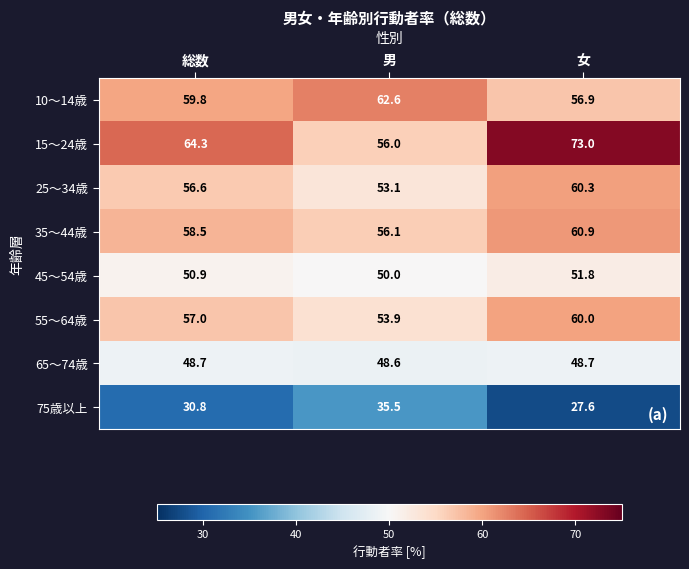

At which label does 10～14歳 first exceed 59?

総数